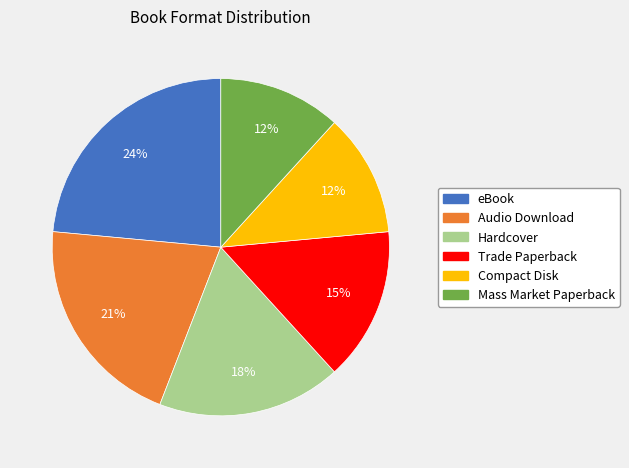

Between Trade Paperback and Hardcover, which is larger?

Hardcover